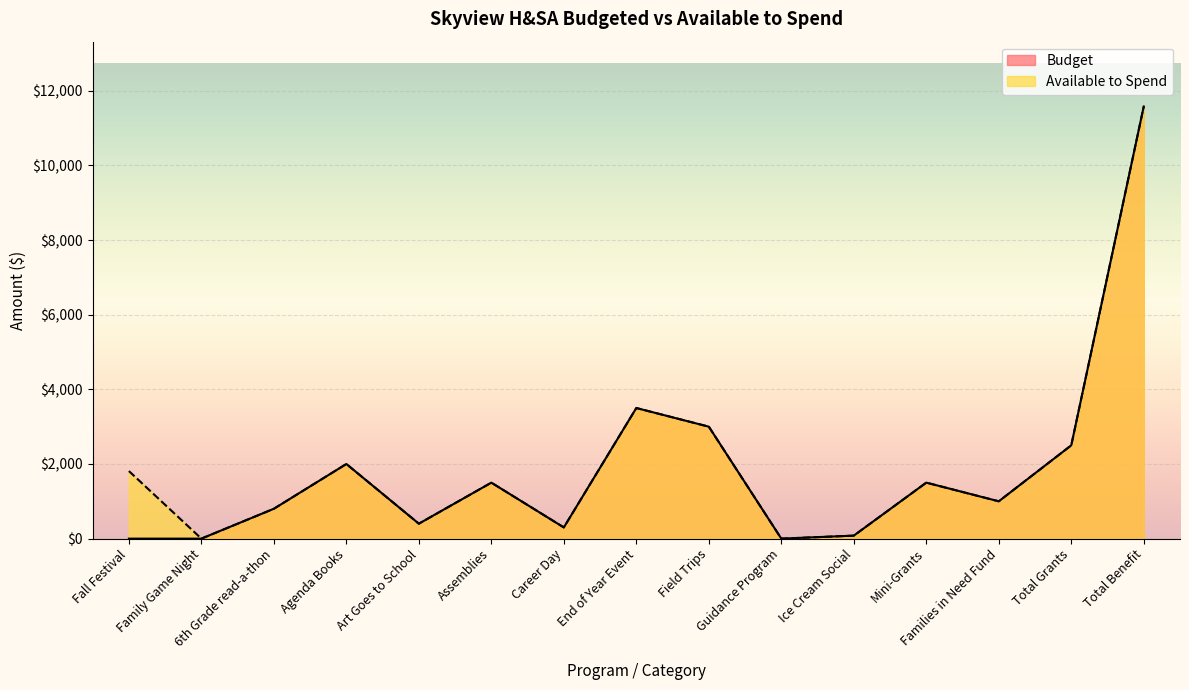

At which label does Available to Spend first exceed 1500?

Fall Festival